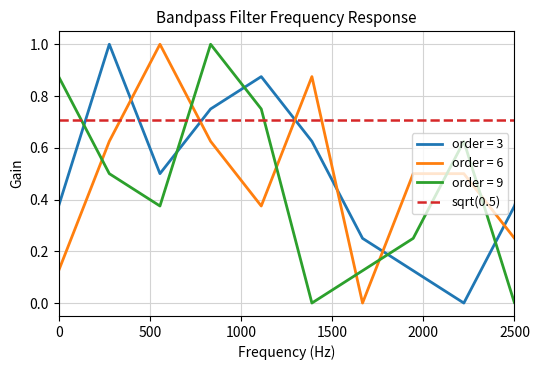

How many lines are shown in the chart?

3